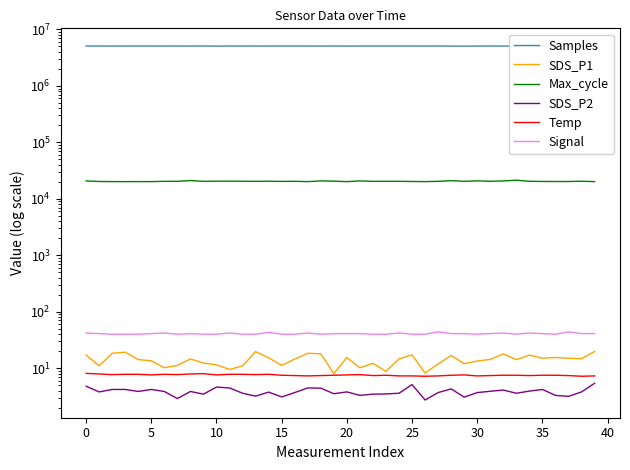

What is the sum of the Samples values at 34 and 17?

10176987.0